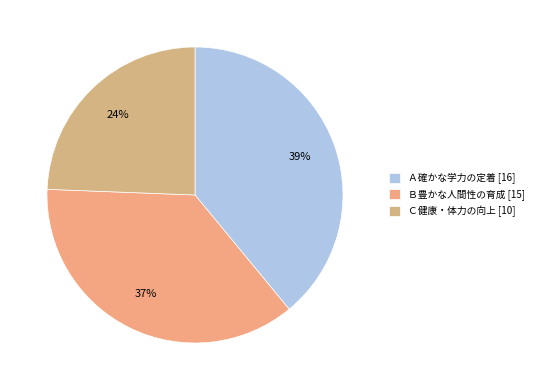

How many segments does this pie chart have?

3